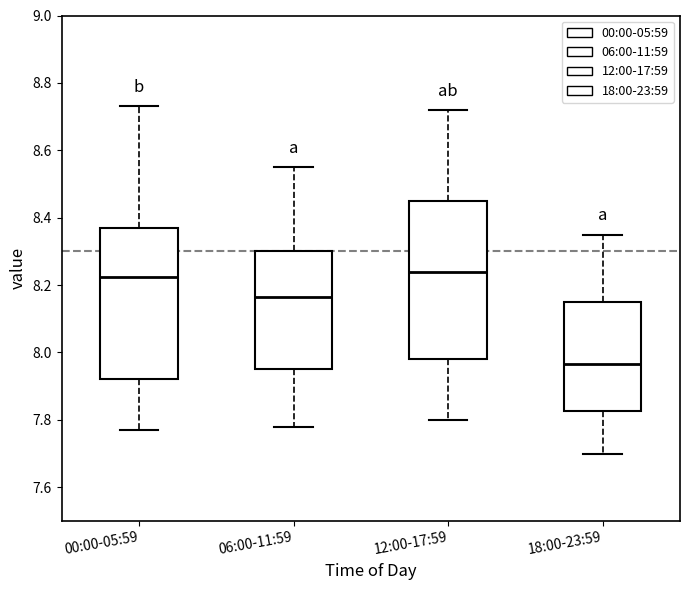

Reading left to right, transcribe this box plot: for each box, give where its median line is, the range the box spans, and where its two whiskers end, as read against the y-axis. The values are not printed on the chart, so give them approximately, as read against the axis.

00:00-05:59: median 8.22, box 7.92 to 8.38, whiskers 7.78 to 8.74
06:00-11:59: median 8.16, box 7.96 to 8.30, whiskers 7.78 to 8.56
12:00-17:59: median 8.24, box 7.98 to 8.46, whiskers 7.80 to 8.72
18:00-23:59: median 7.96, box 7.82 to 8.16, whiskers 7.70 to 8.36